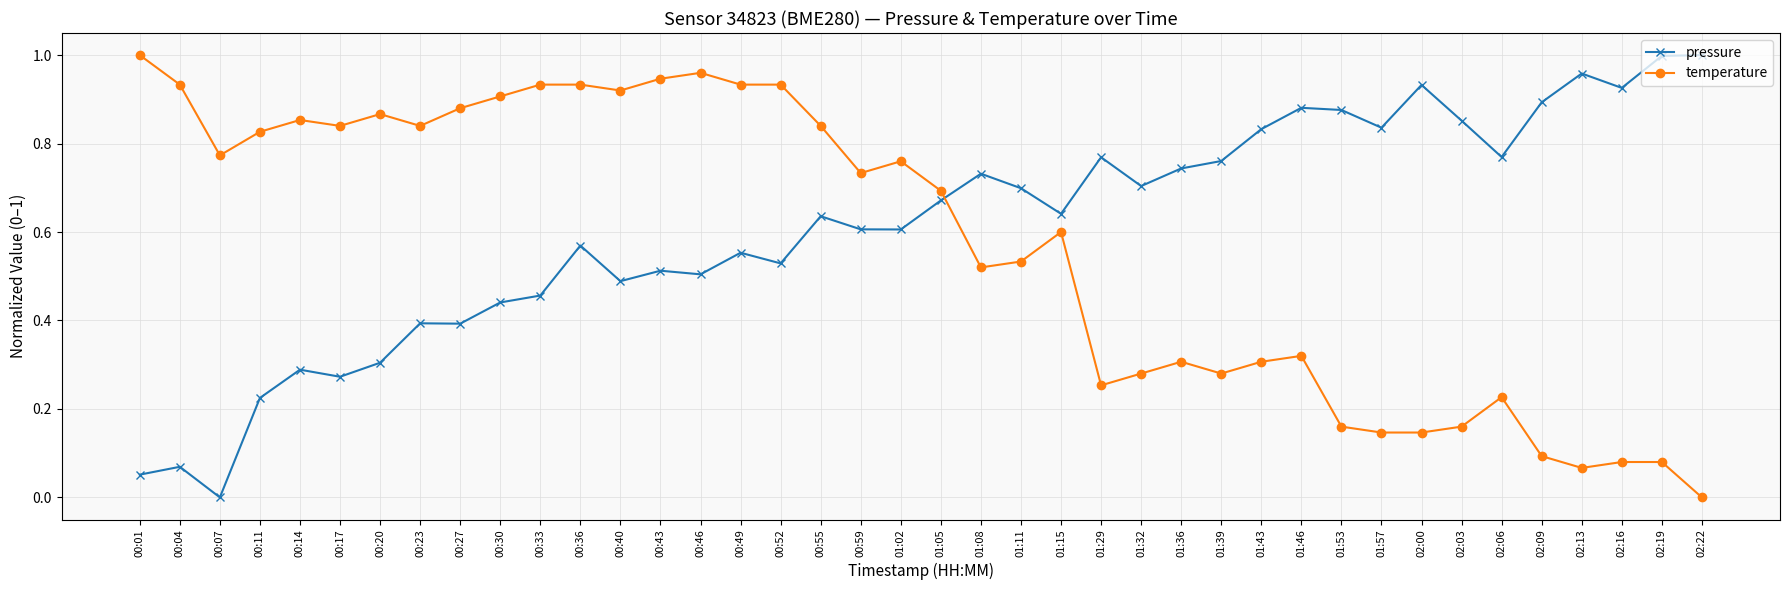

Between which two adjacent categories do pressure and temperature first intersect?

01:05 and 01:08